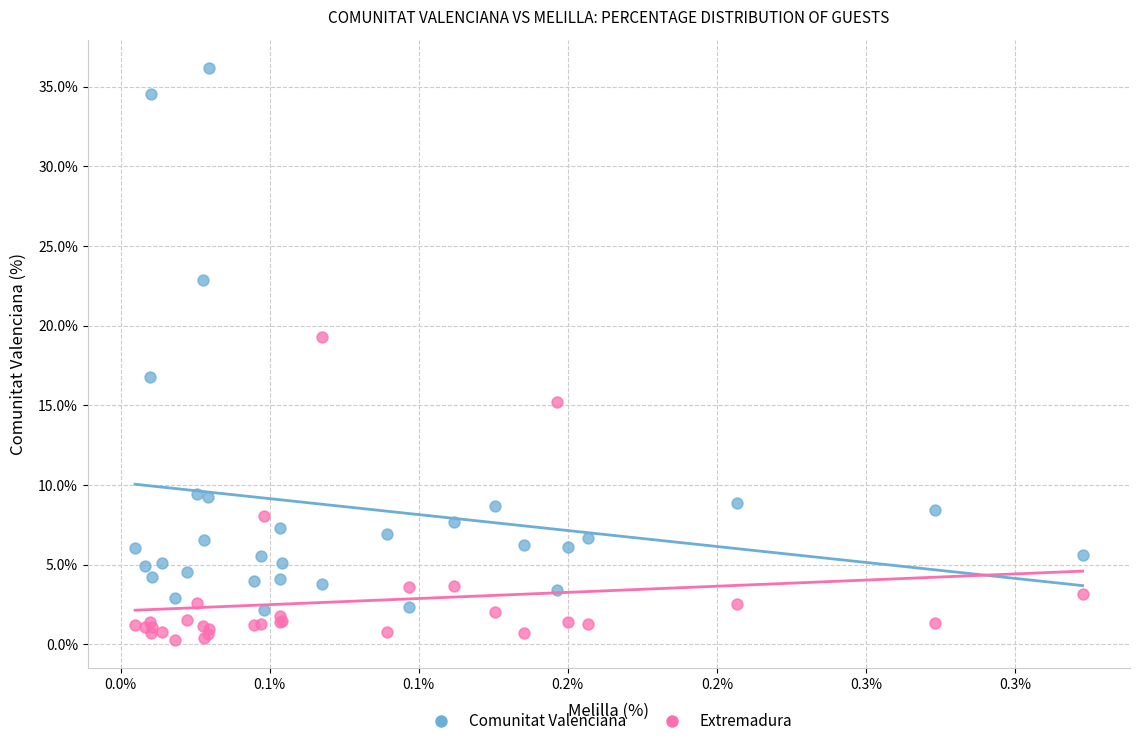

Which series has the largest Y range (max minus min)?

Comunitat Valenciana